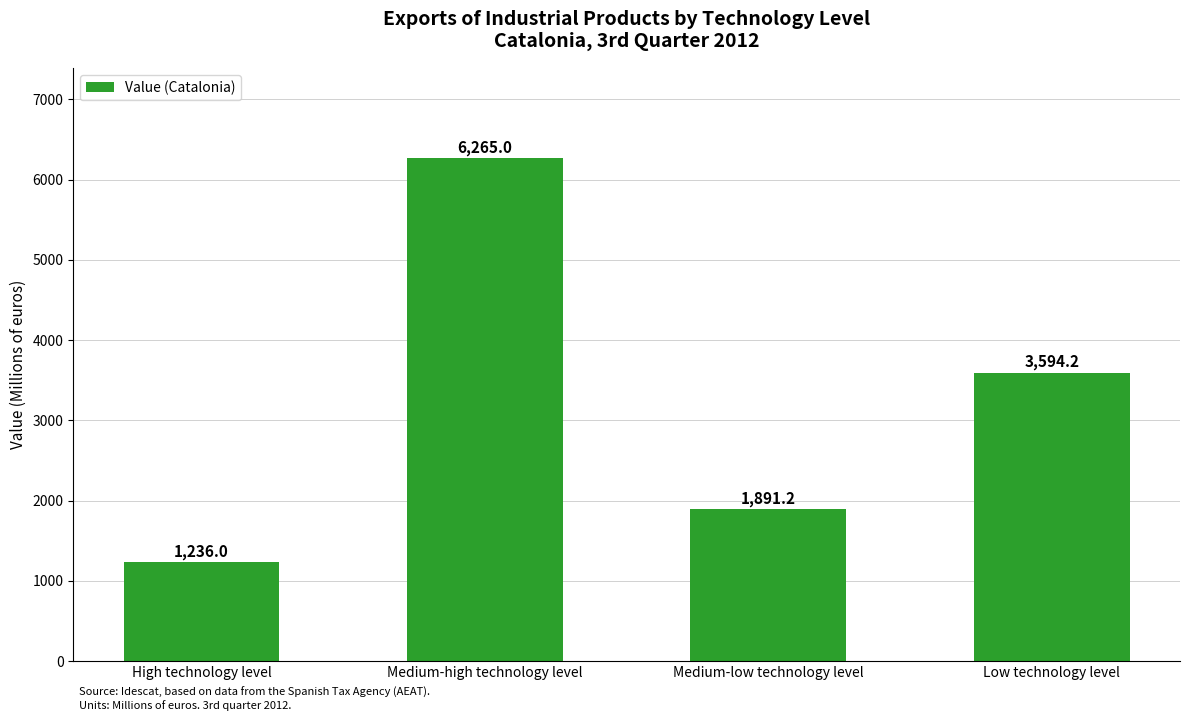

How many categories are shown in the chart?

4